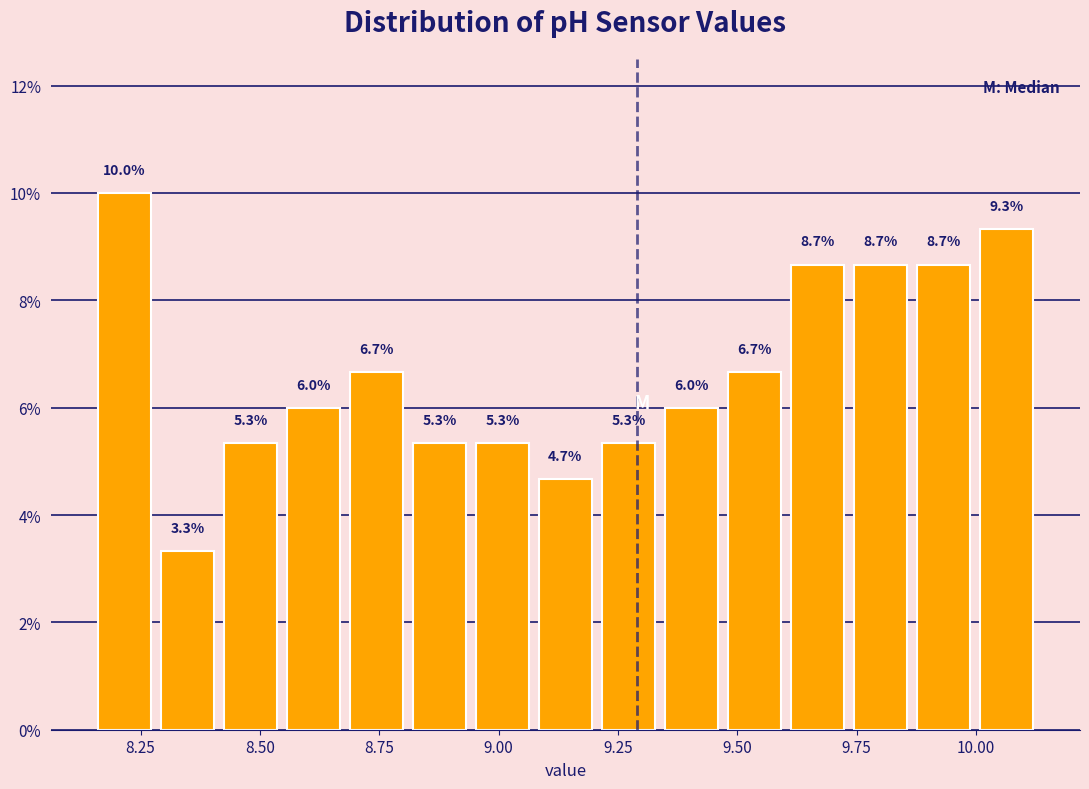

Around what value on the x-axis is the tallest bar? Give the approximate position of its centre, as read against the axis.

8.20